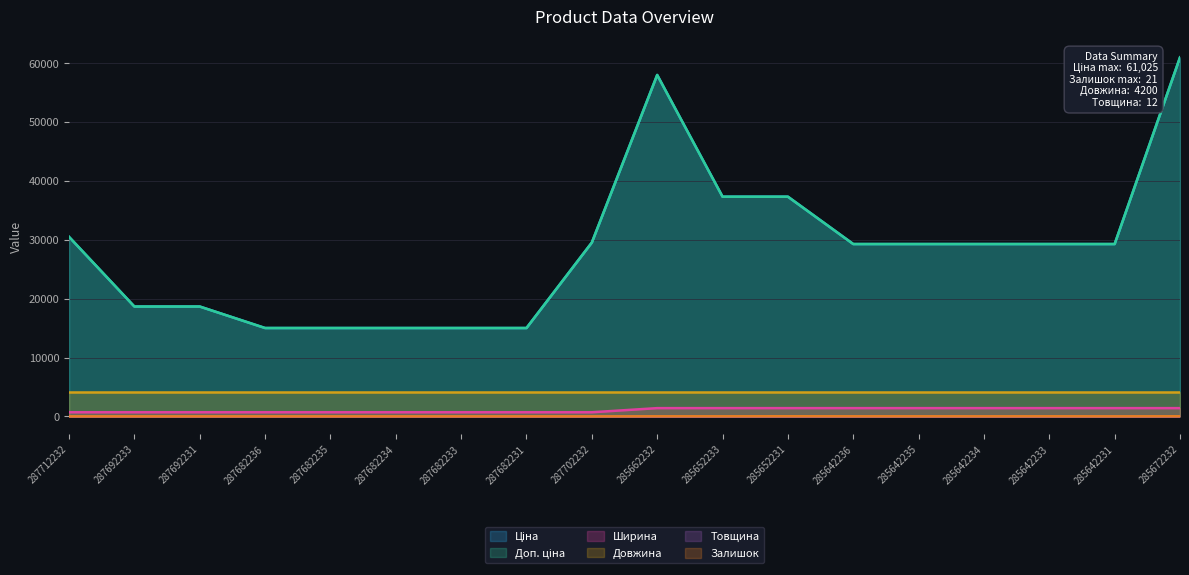

Is the value of Залишок at 285662232 greater than the value of Ширина at 285652231?

No